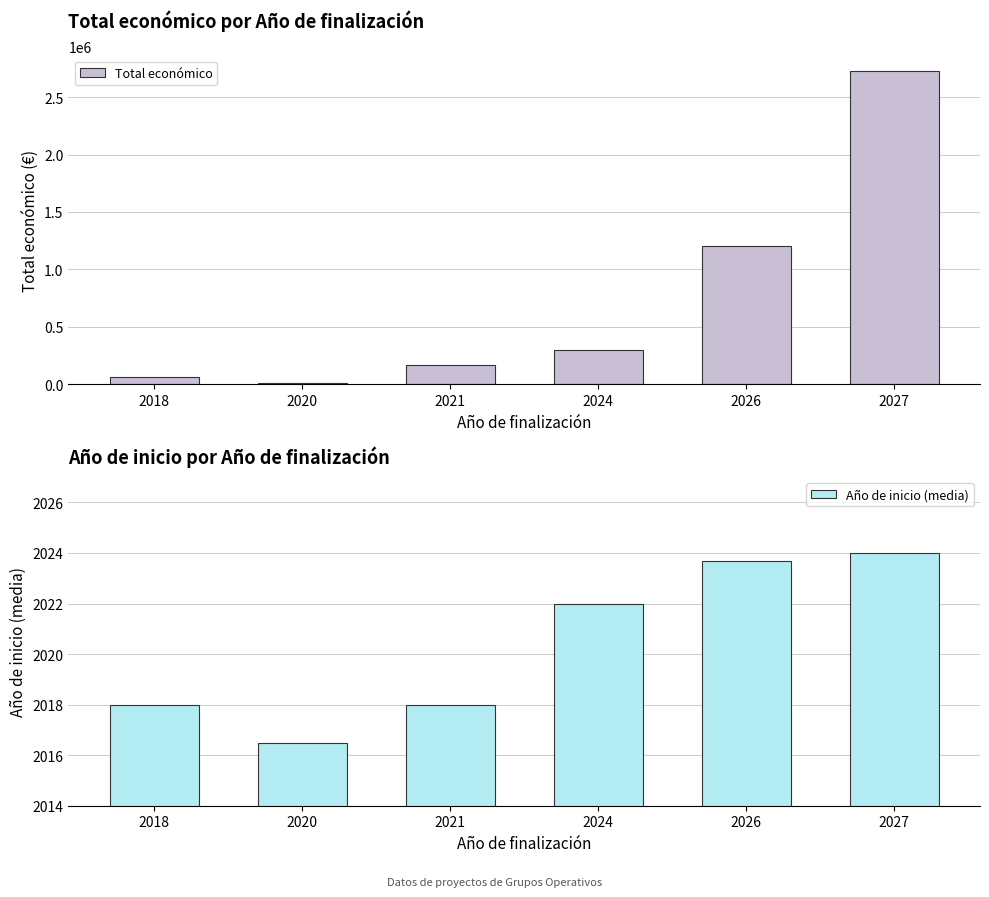

List the labels in order of Total económico value, smallest first.

2020, 2018, 2021, 2024, 2026, 2027